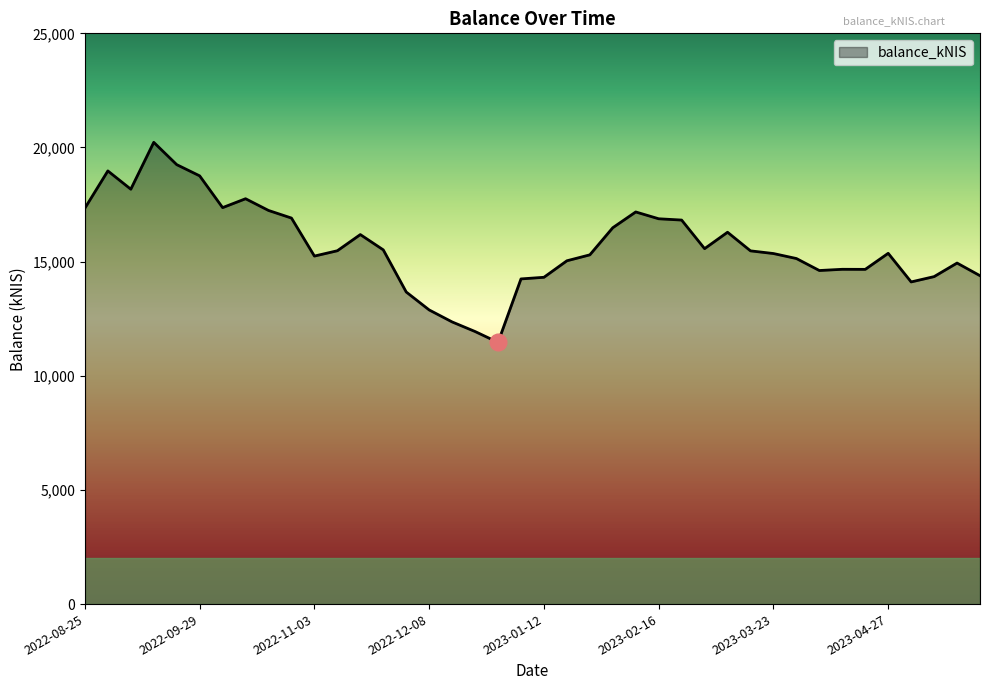

What is the greatest value displayed?

20225.9